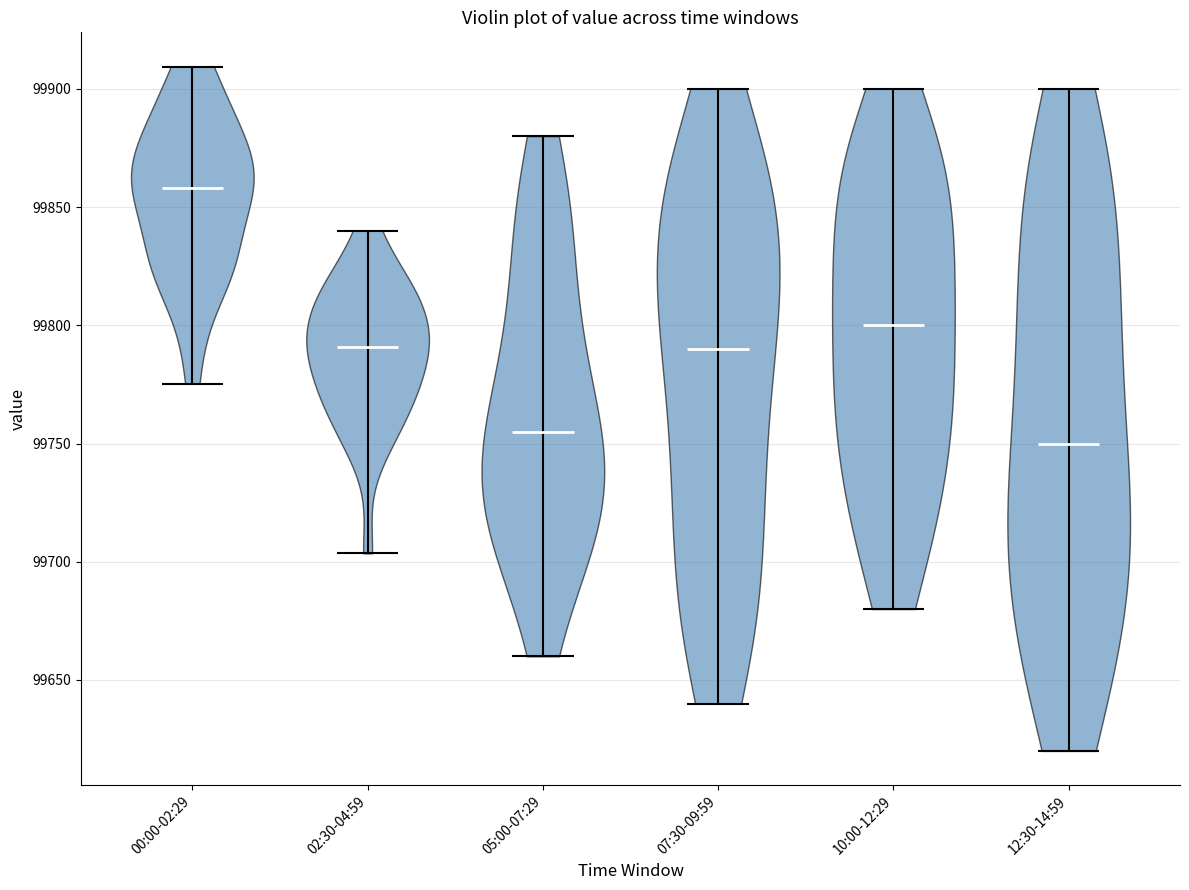

Reading left to right, read every violin against the y-axis: where its median line is, and the lowest and highest points it reaches. The values are not printed on the chart, so give them approximately, as read against the axis.

00:00-02:29: median line 99860, lowest point 99775, highest point 99910
02:30-04:59: median line 99790, lowest point 99705, highest point 99840
05:00-07:29: median line 99755, lowest point 99660, highest point 99880
07:30-09:59: median line 99790, lowest point 99640, highest point 99900
10:00-12:29: median line 99800, lowest point 99680, highest point 99900
12:30-14:59: median line 99750, lowest point 99620, highest point 99900